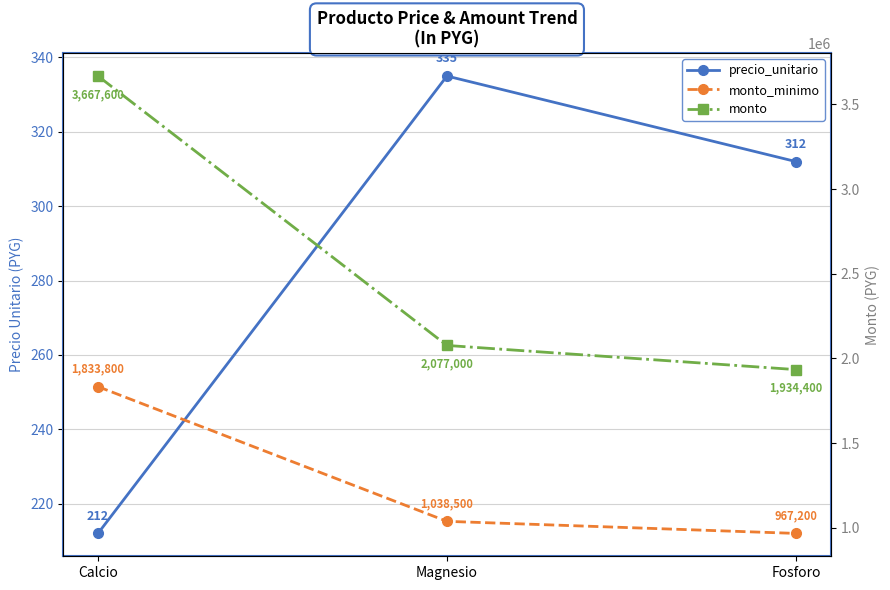

Reading left to right, extract all data points from this chart.

precio_unitario: Calcio=212	Magnesio=335	Fosforo=312
monto_minimo: Calcio=1833800	Magnesio=1038500	Fosforo=967200
monto: Calcio=3667600	Magnesio=2077000	Fosforo=1934400